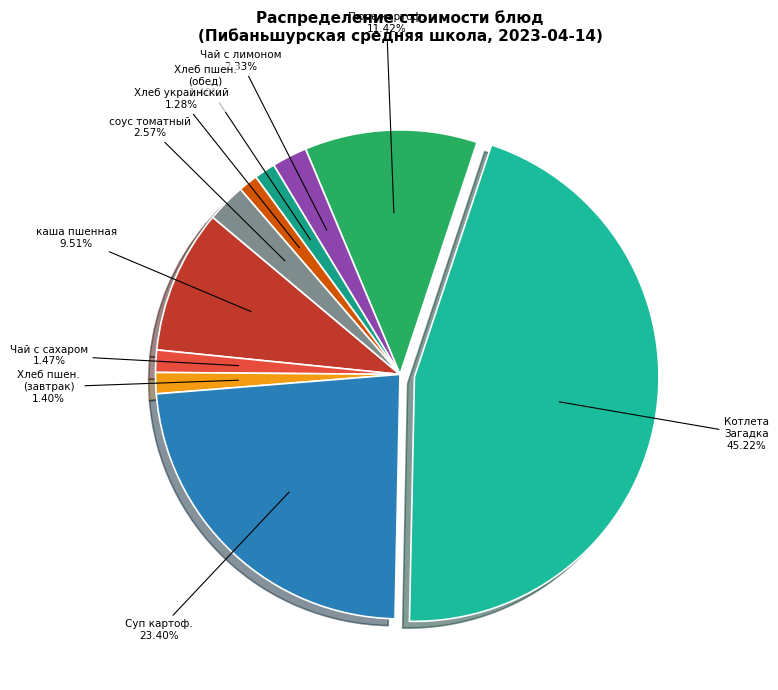

Which category has the biggest portion of the pie?

Котлета Загадка